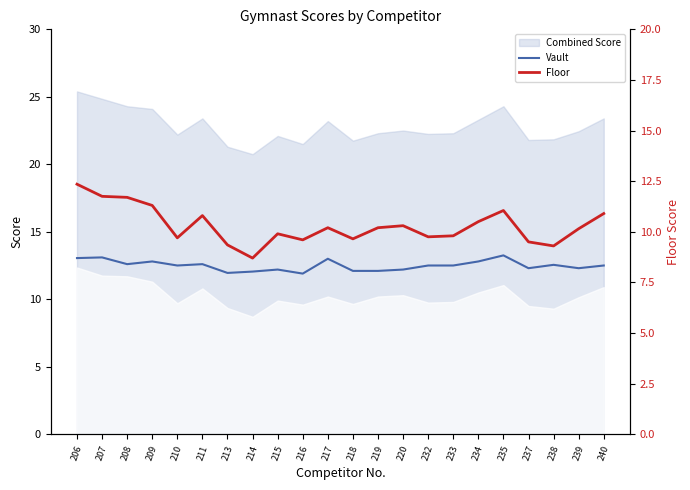

True or false: Vault has a value of 12.6 at 211.

True